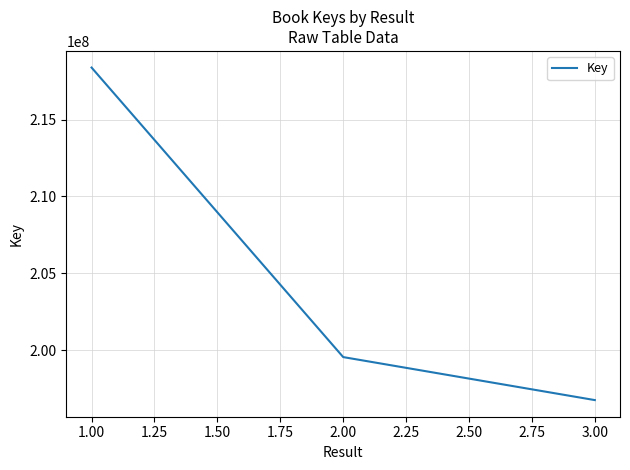

Reading left to right, extract all data points from this chart.

218389018	199549153	196750598